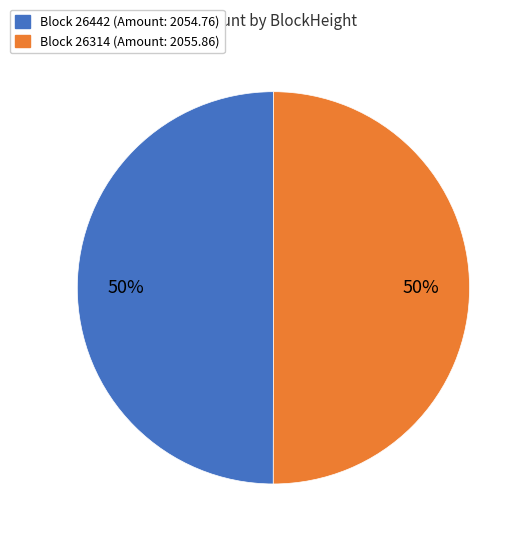

Which slice is the smallest?

26442